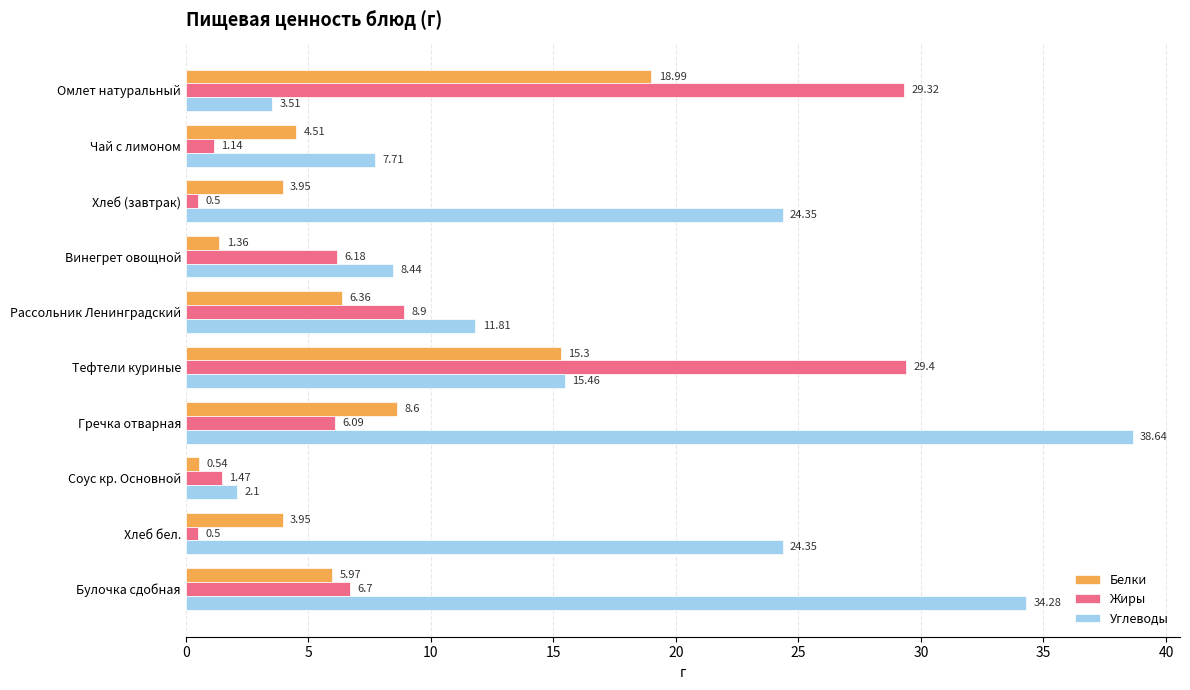

At which label does Углеводы reach its minimum?

Соус кр. Основной